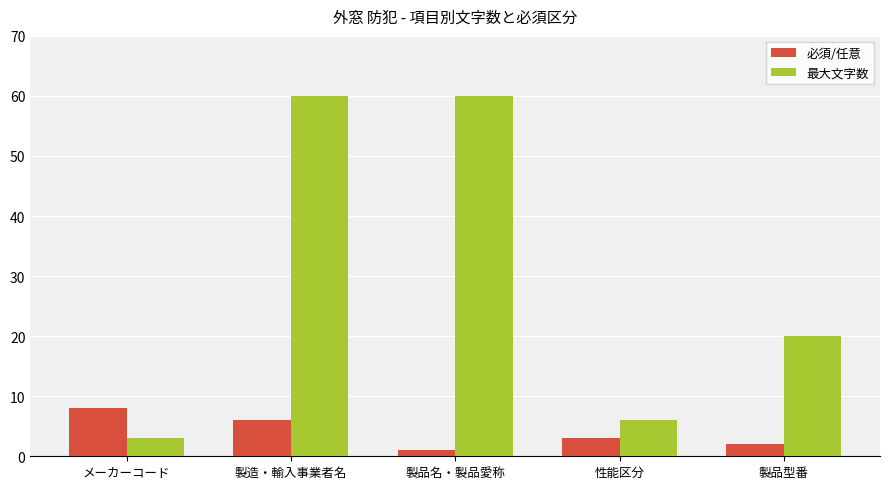

At which label does 最大文字数 first exceed 20?

製造・輸入事業者名